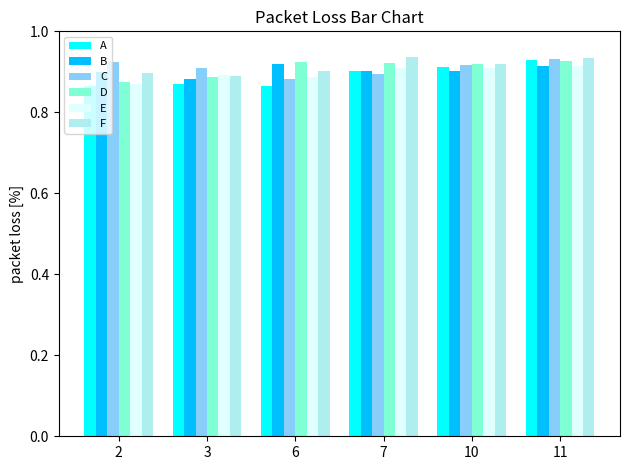

Does the chart contain stacked bars?

No